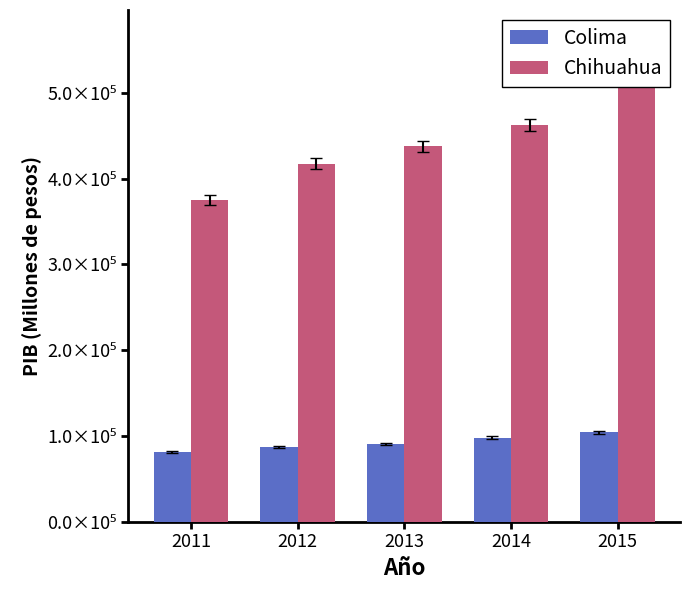

How many distinct data groups are displayed?

2